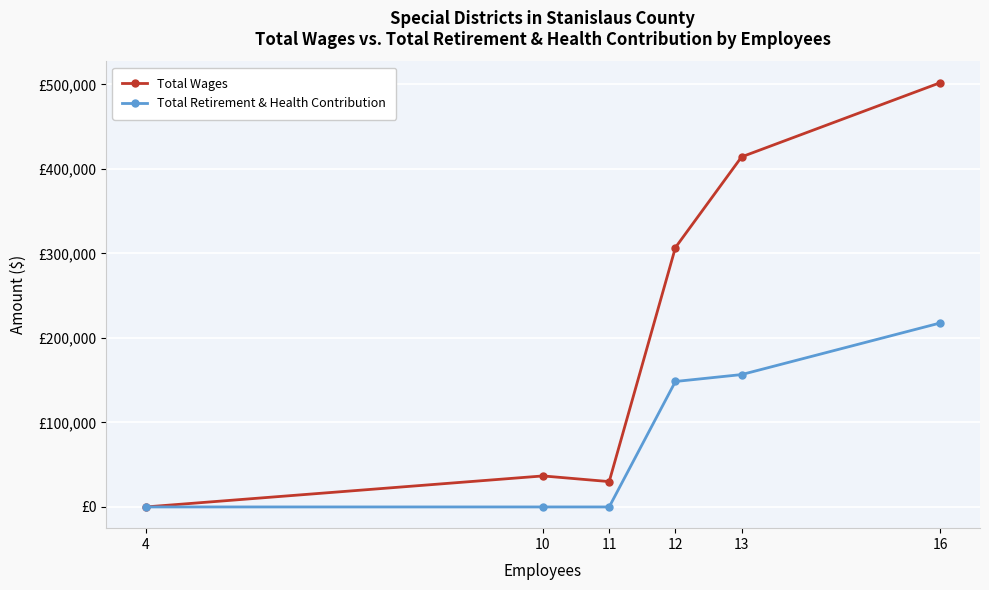

Rank the series by their maximum value, from lowest to highest.

Total Retirement & Health Contribution, Total Wages